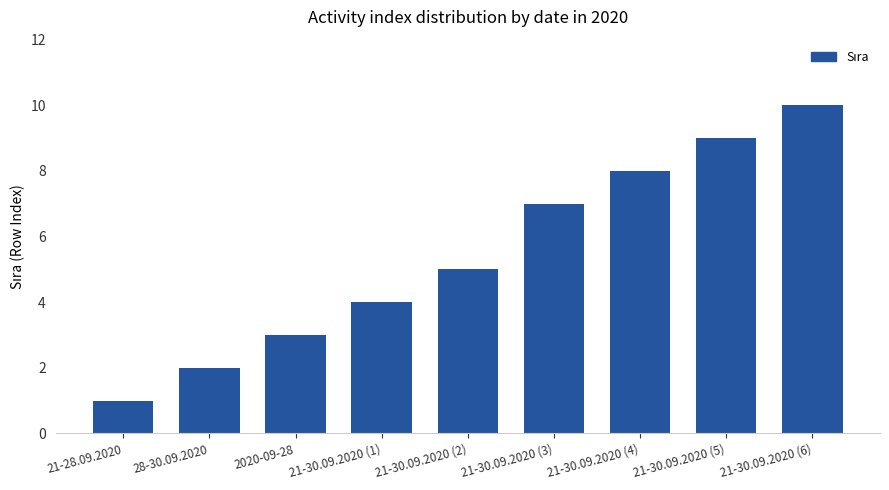

List the labels in order of value, smallest first.

21-28.09.2020, 28-30.09.2020, 2020-09-28, 21-30.09.2020 (1), 21-30.09.2020 (2), 21-30.09.2020 (3), 21-30.09.2020 (4), 21-30.09.2020 (5), 21-30.09.2020 (6)